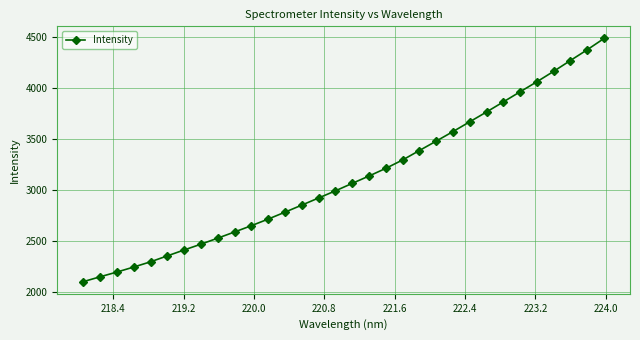

What is the value of the 12th point from the left?

2714.6